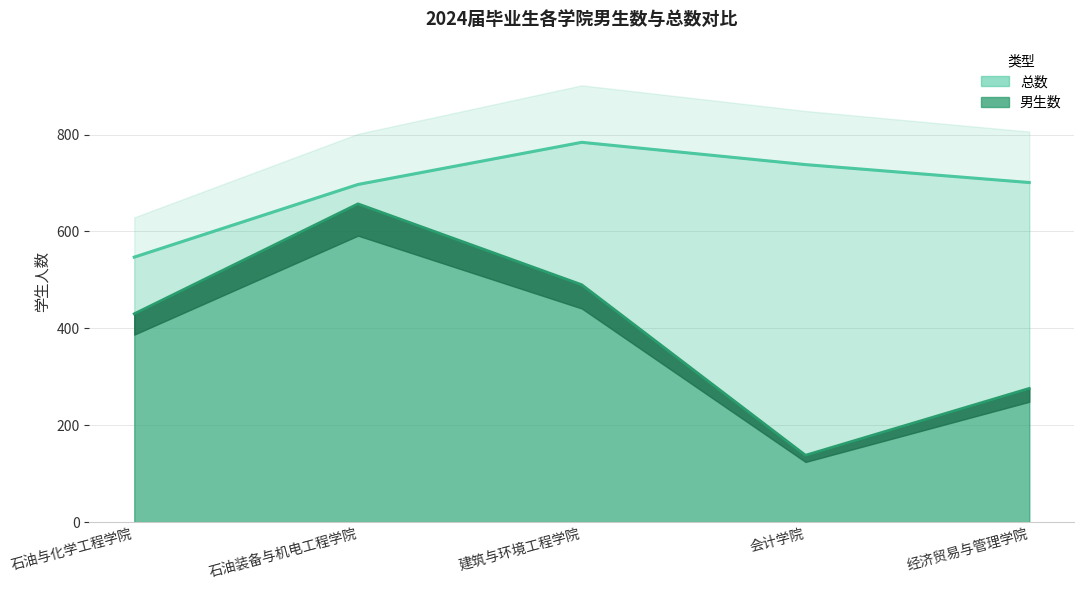

What is the total value across all series at 建筑与环境工程学院?

1274